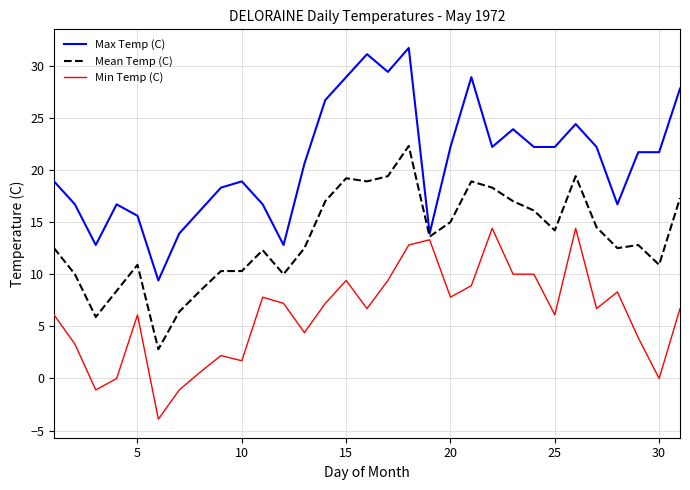

What is the greatest value displayed?

31.7